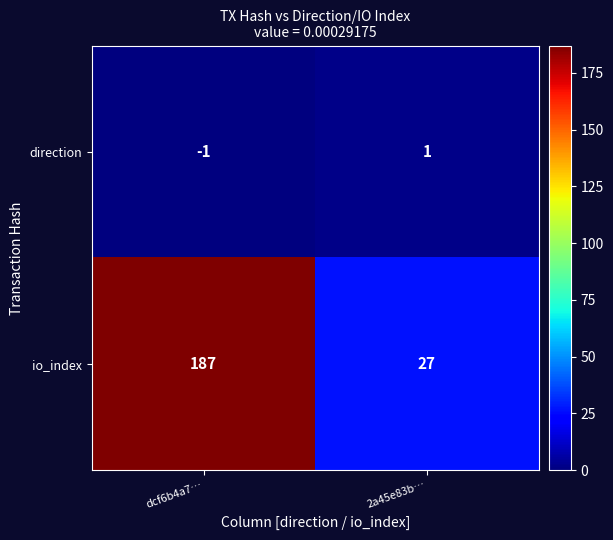

Reading right to left, extract all data points from this chart.

direction: 2a45e83b…=1	dcf6b4a7…=-1
io_index: 2a45e83b…=27	dcf6b4a7…=187